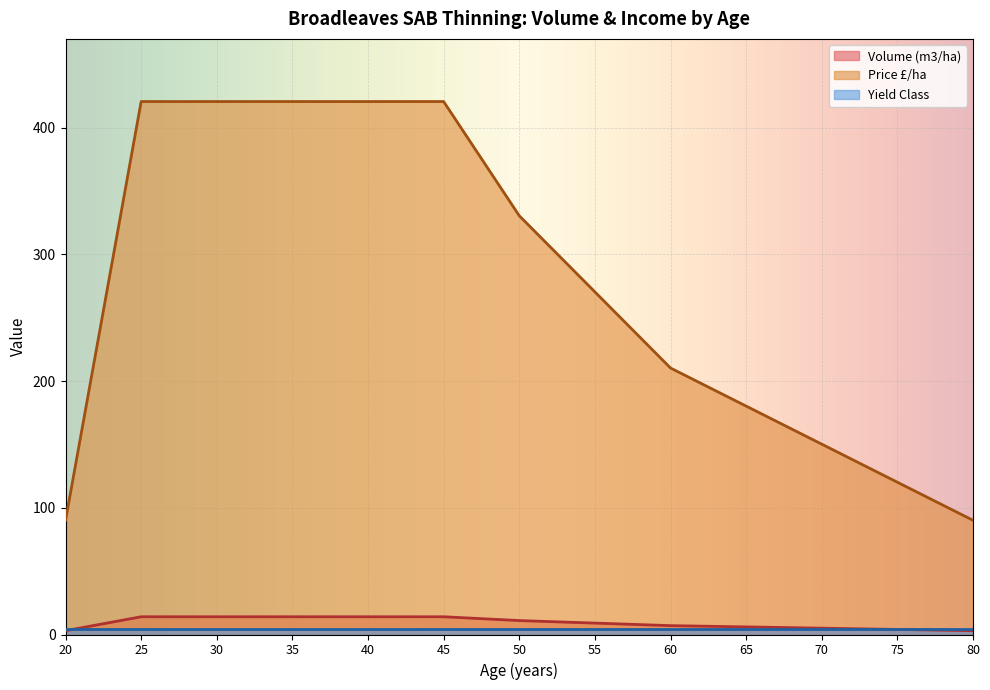

True or false: Price £/ha and Volume (m3/ha) cross at least once.

False